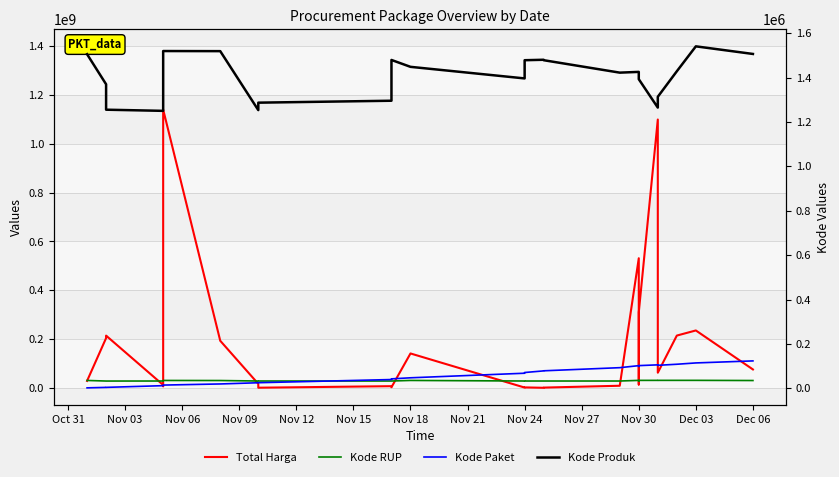

Is it true that Kode Produk equals 373189 at Nov 30?

False